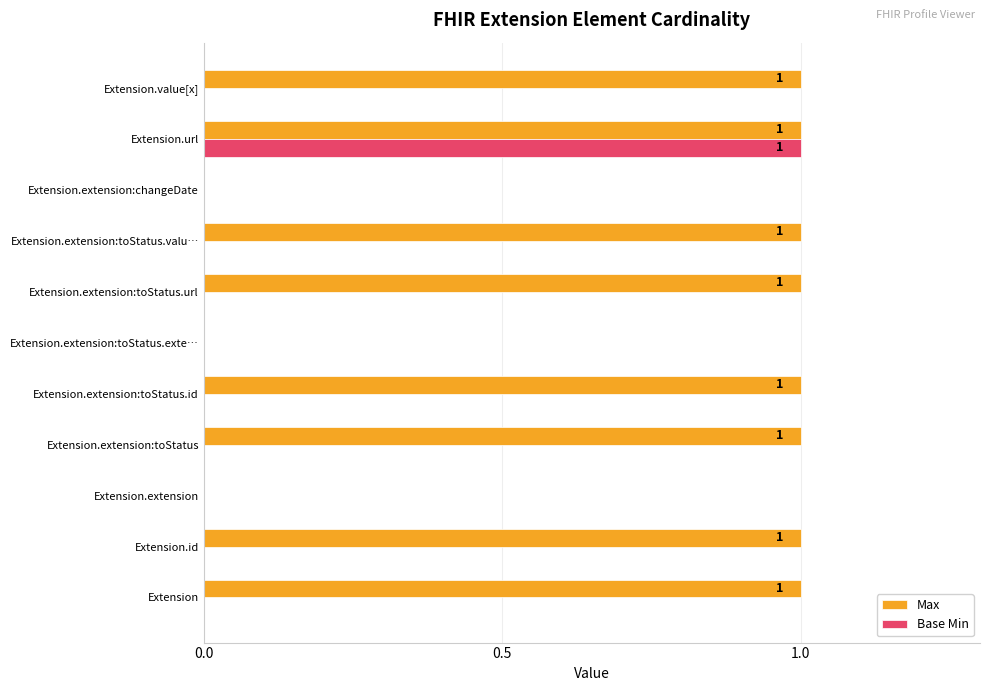

What is the sum of all Max values?

8